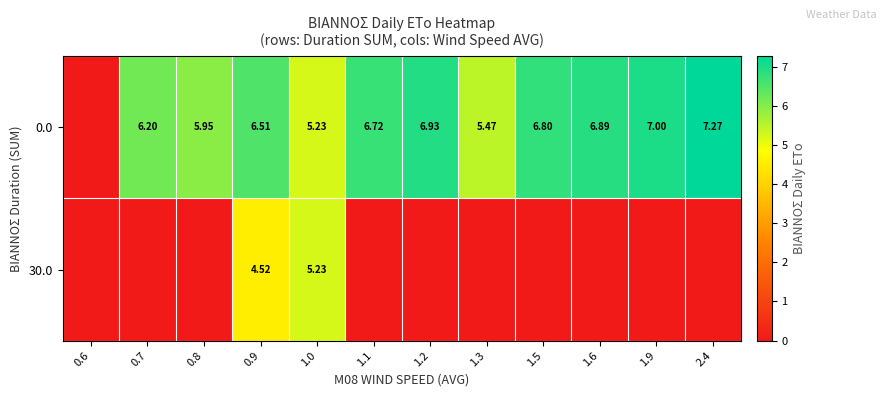

What is the sum of all 0.0 values?

71.0